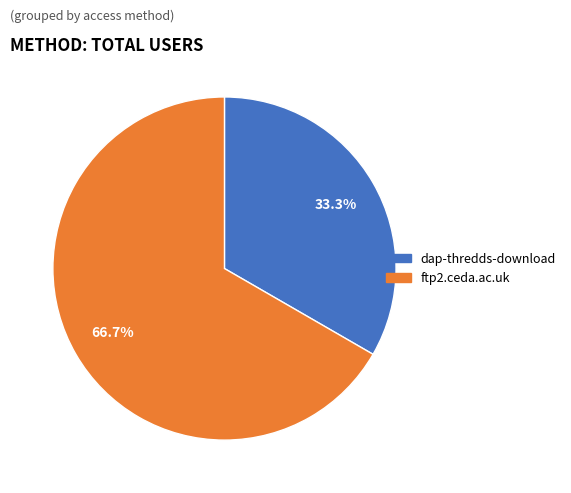

True or false: ftp2.ceda.ac.uk accounts for 53% of the total.

False